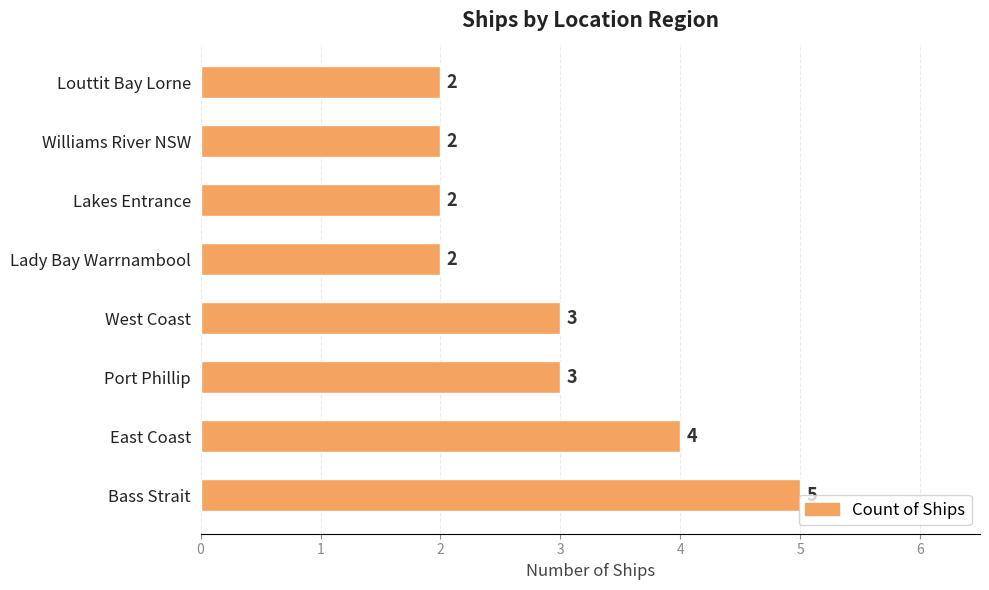

How many data points are less than 3?

4